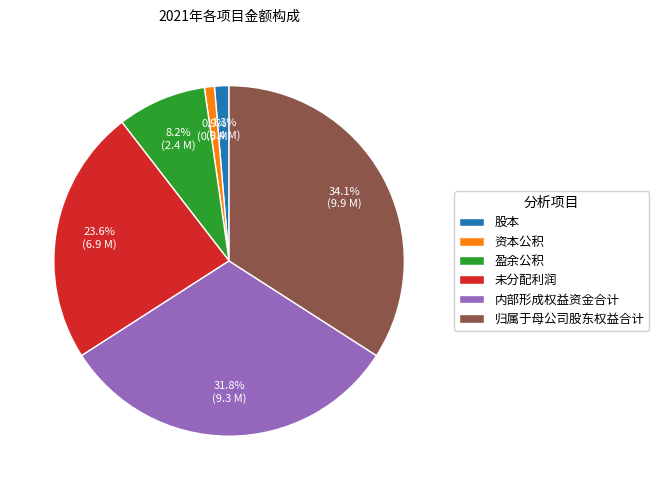

The 股本 slice represents 14% of the pie. True or false?

False